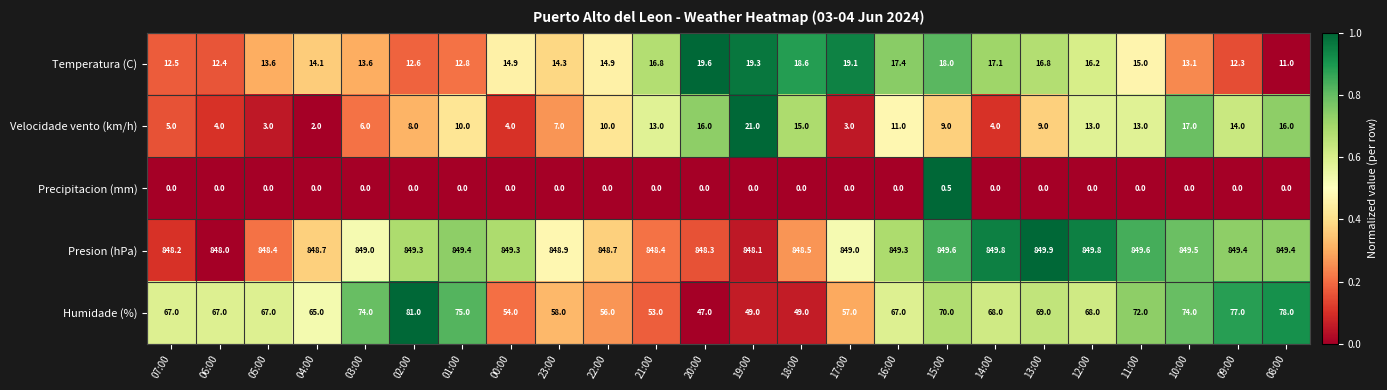

How many data points in Temperatura (C) are above 14?

15